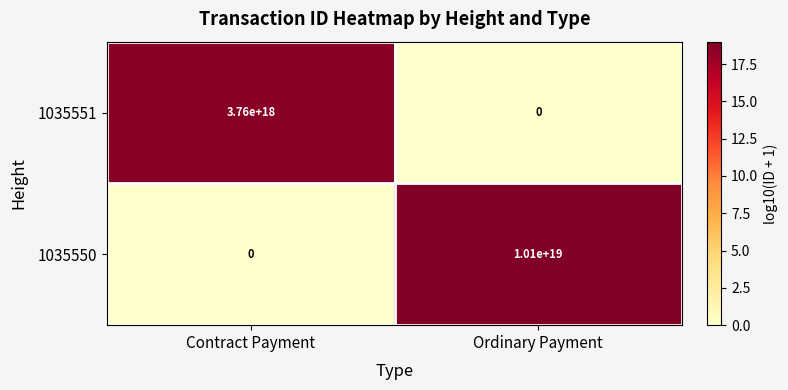

Where is 1035550 nearest to the value 5050000000000000000?

Contract Payment